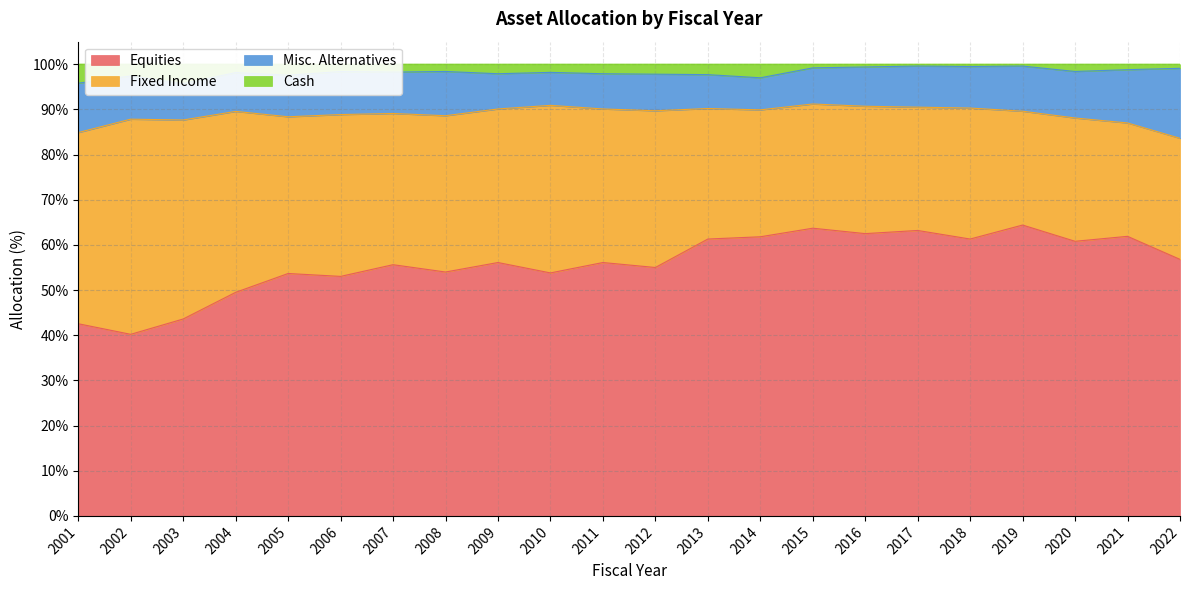

At which category does Equities reach its first local valley?

2002